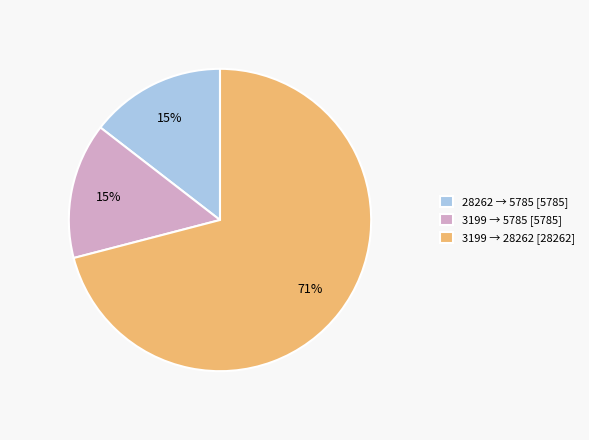

What is the ratio of the value at 28262 → 5785 [5785] to the value at 3199 → 5785 [5785]?

1.0